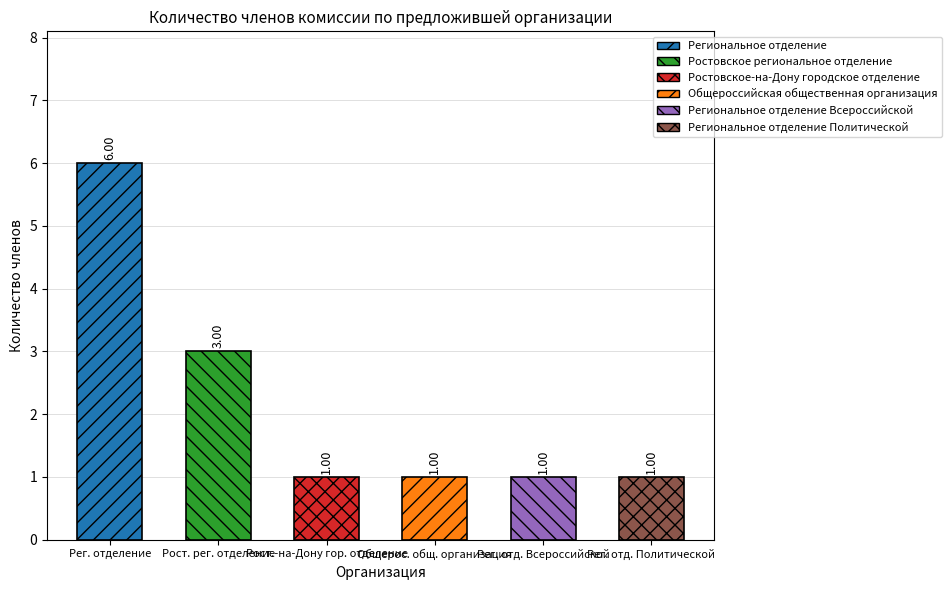

The value at Ростовское-на-Дону городское отделение is 2. True or false?

False